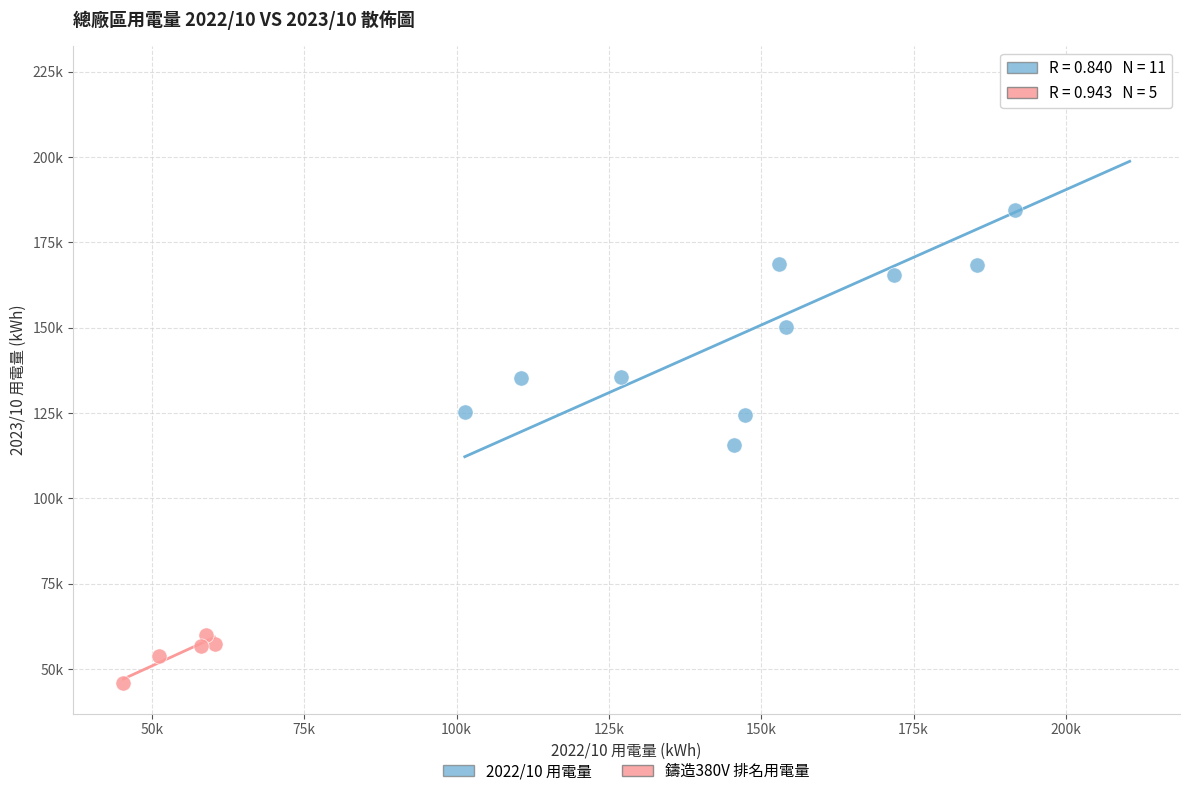

What are all the series names shown in the legend?

2022/10 用電量, 鑄造380V 排名用電量